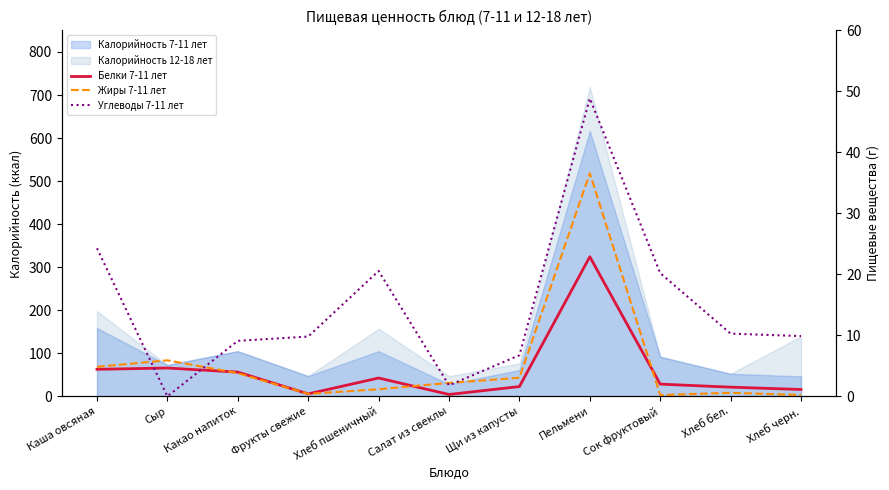

What is the maximum value for Белки 7-11 лет?

22.9